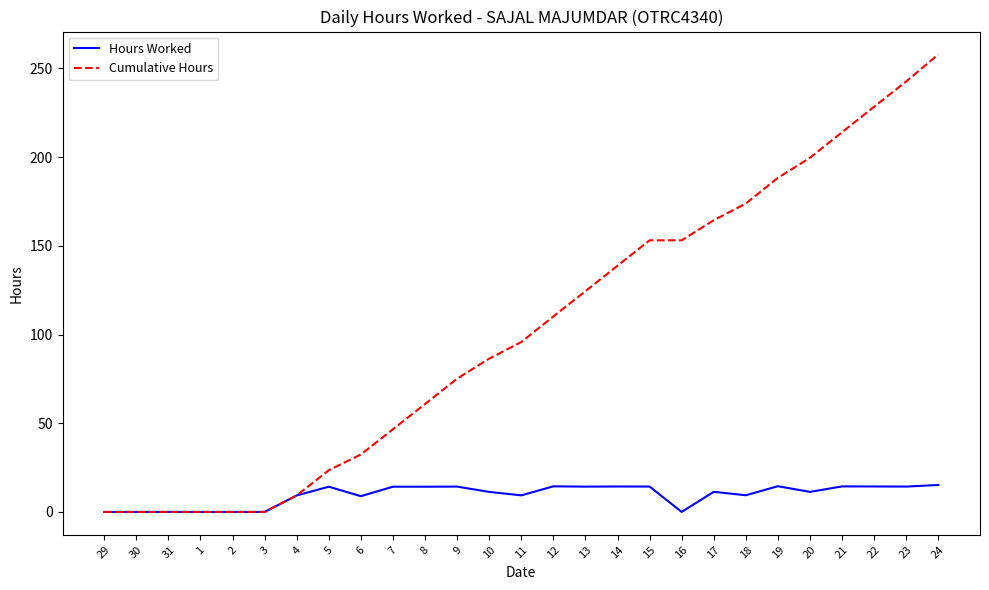

How many lines are shown in the chart?

2